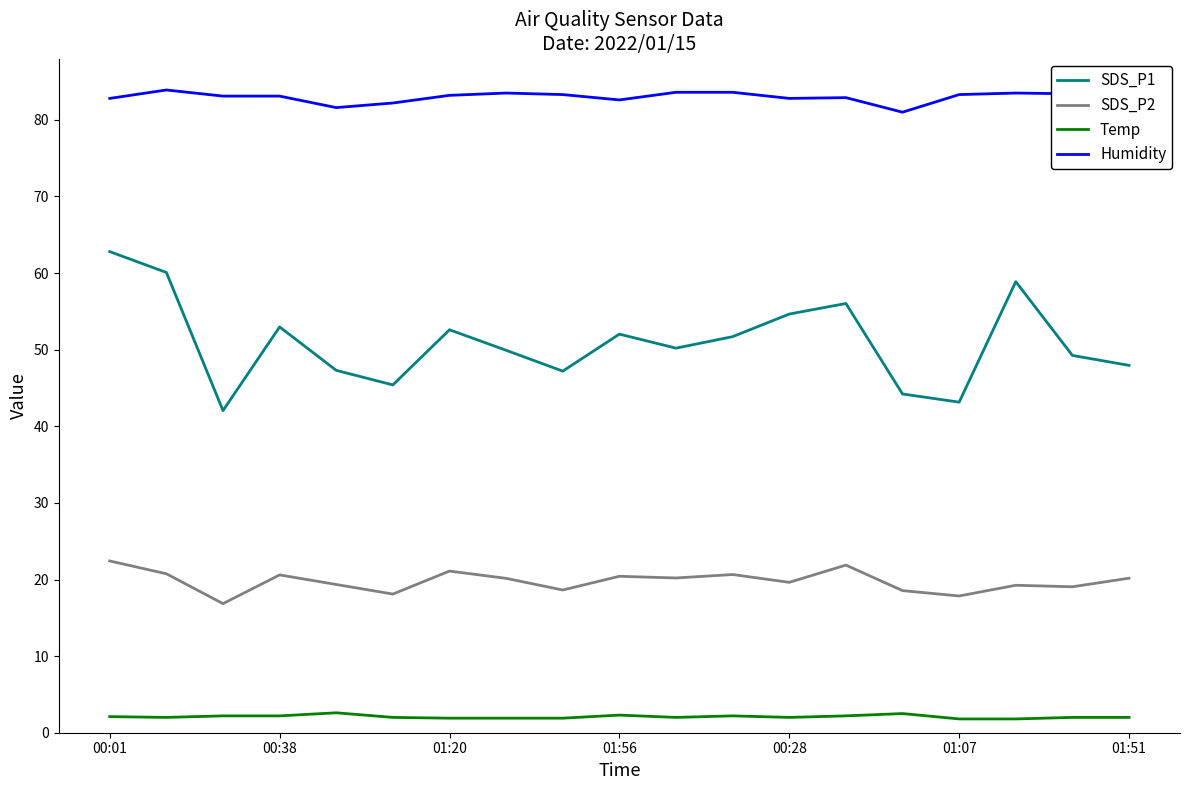

True or false: Humidity and SDS_P1 cross at least once.

False